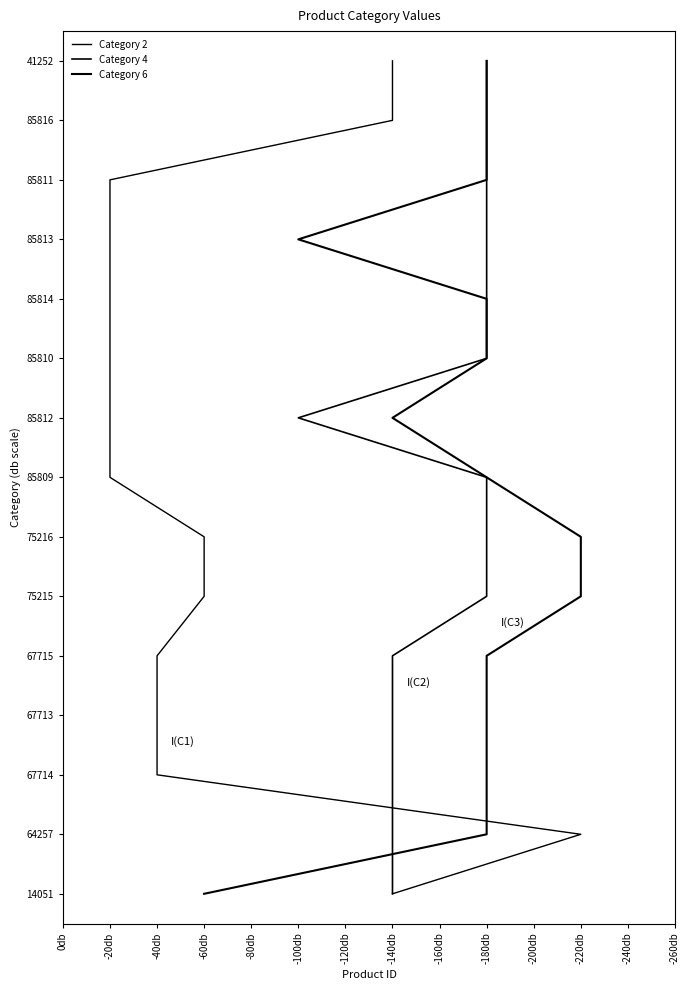

What are all the series names shown in the legend?

Category 2, Category 4, Category 6